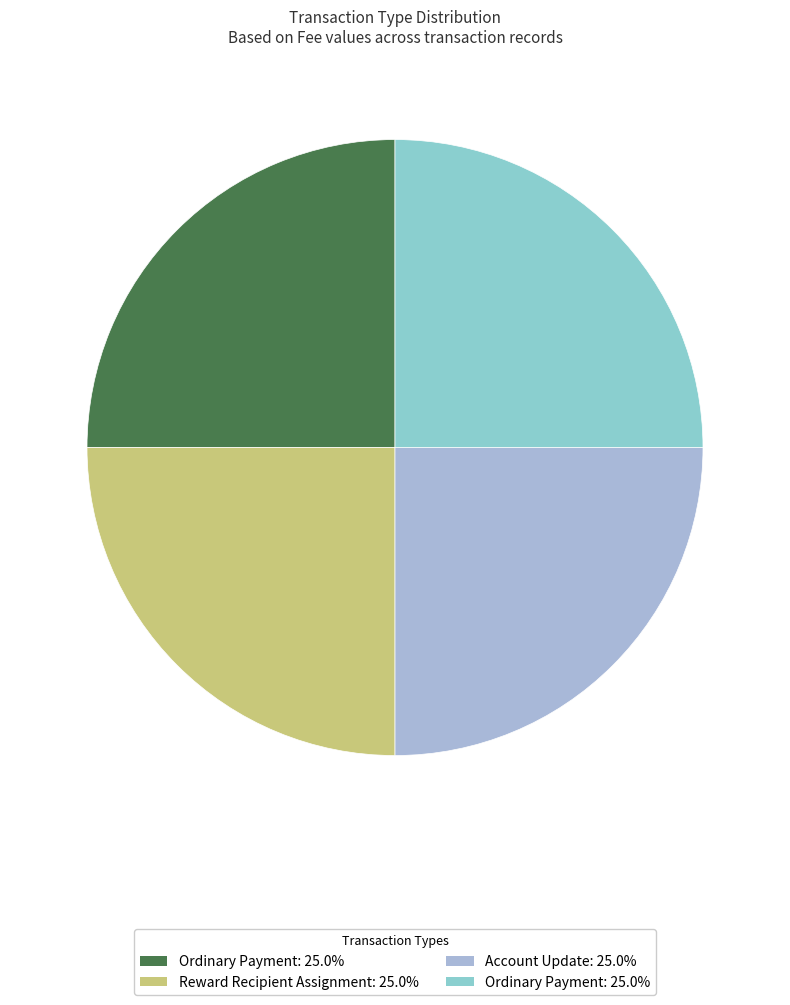

How many segments does this pie chart have?

4